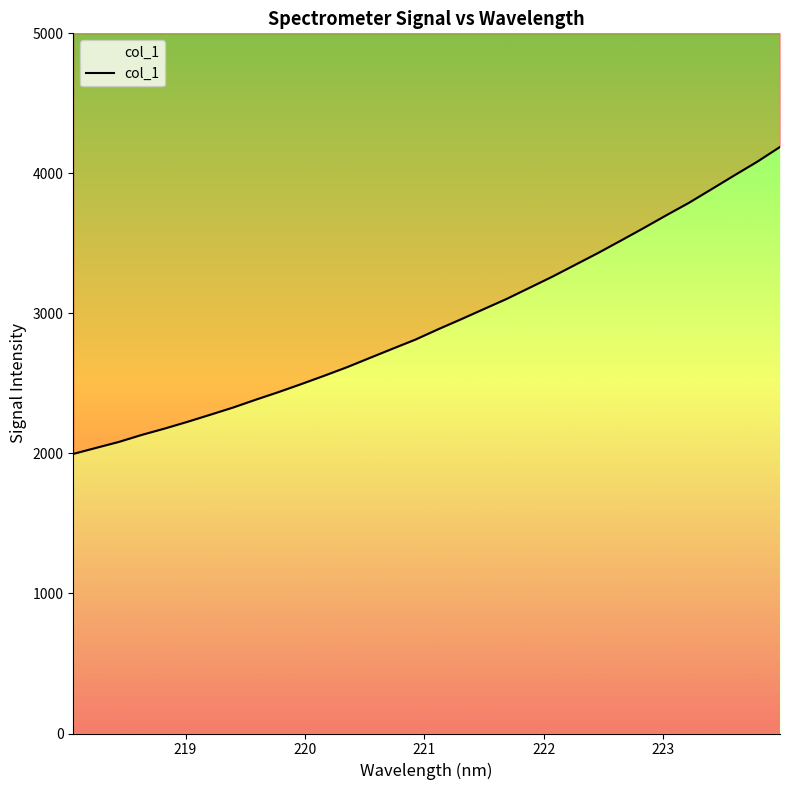

What is the minimum value shown in the chart?

1996.9